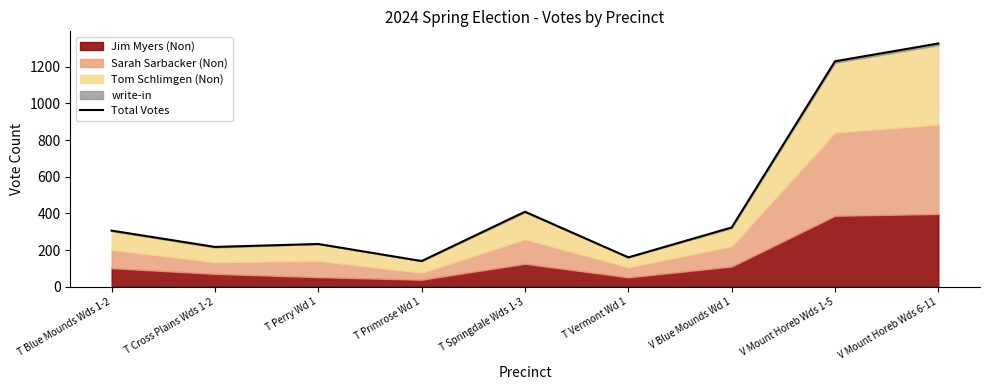

What is the value of the 1st point from the left?

306